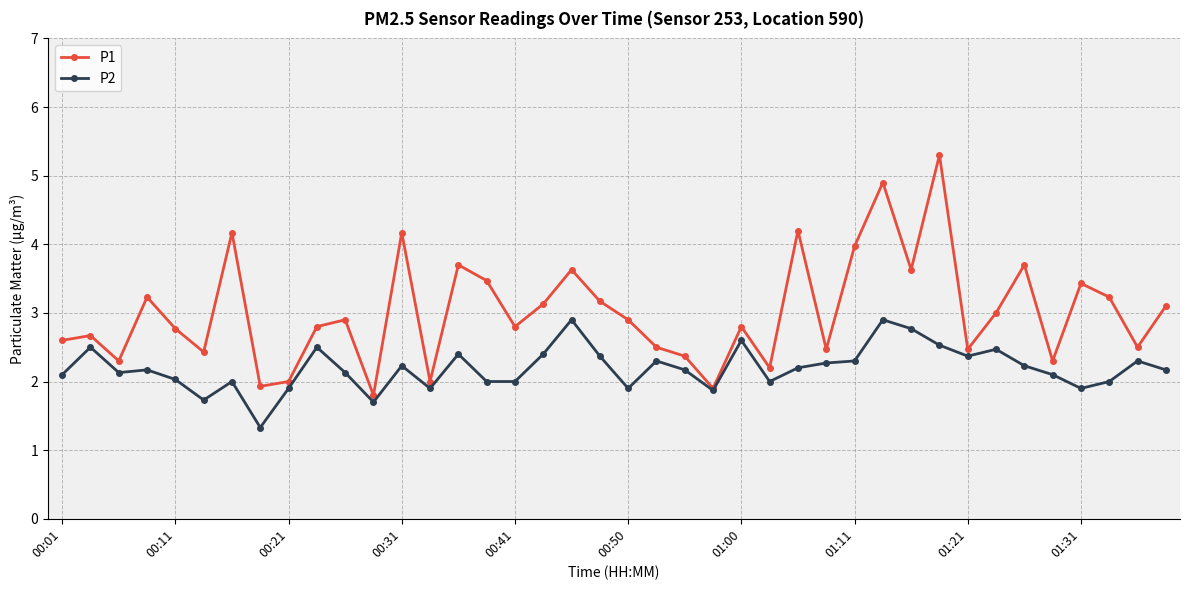

What is the value of the P2 point at the 30th from the left?

2.9